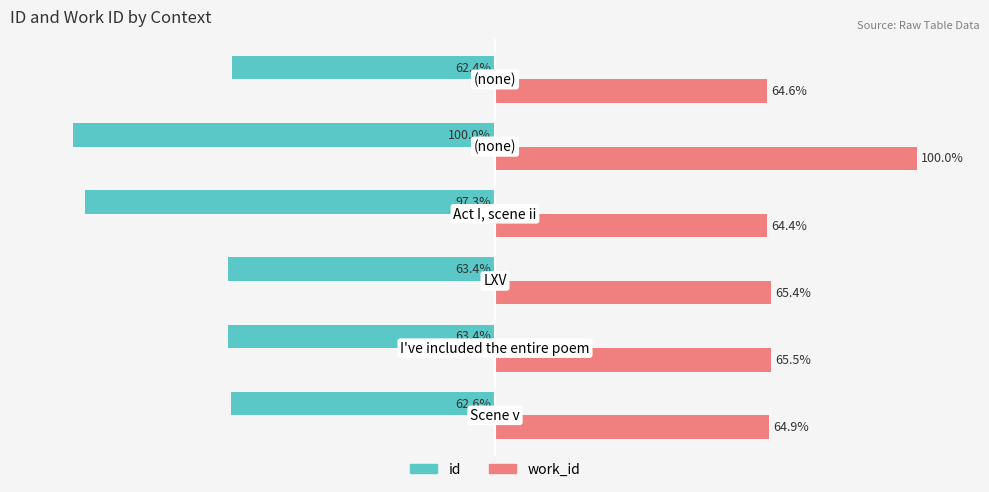

List the series in order of their peak value, highest first.

work_id, id